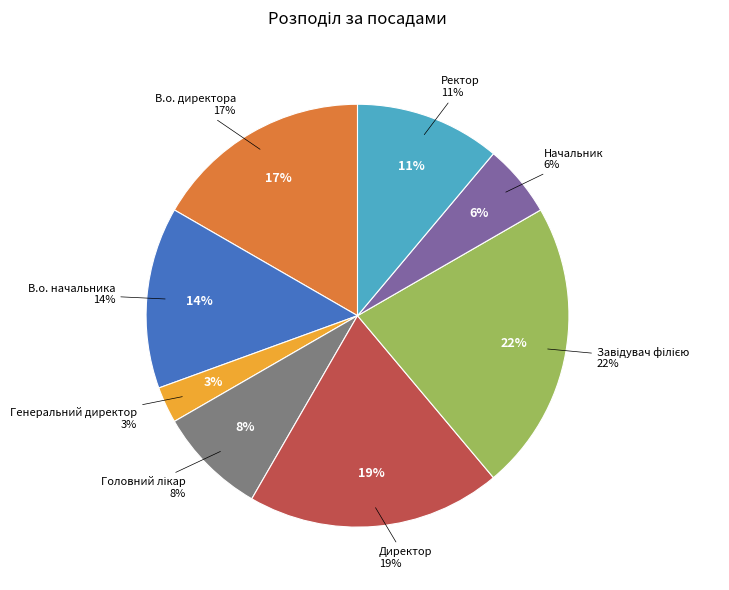

To the nearest percent, what percentage of the pie is Начальник?

6%